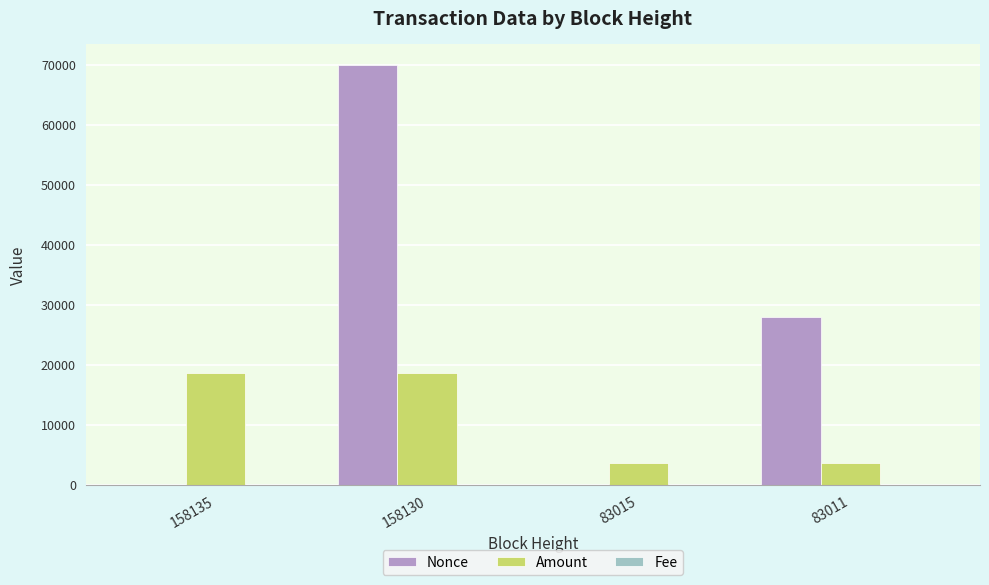

True or false: Nonce has a value of 0.0 at 83015.

True